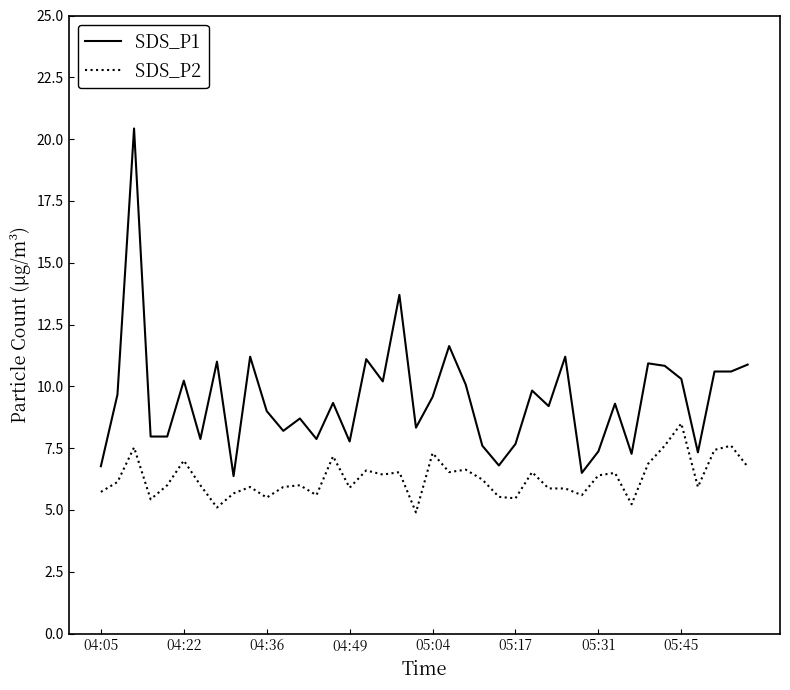

What is the difference between the maximum and minimum values in the SDS_P2 series?

3.6